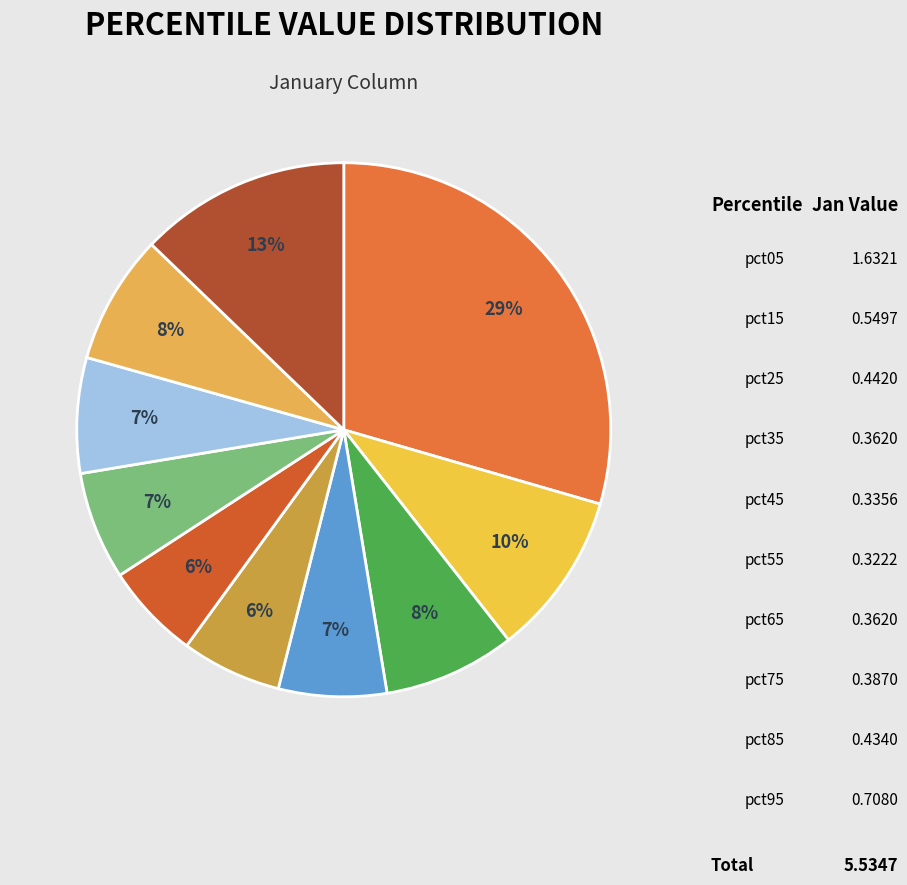

How many slices are in this pie chart?

10